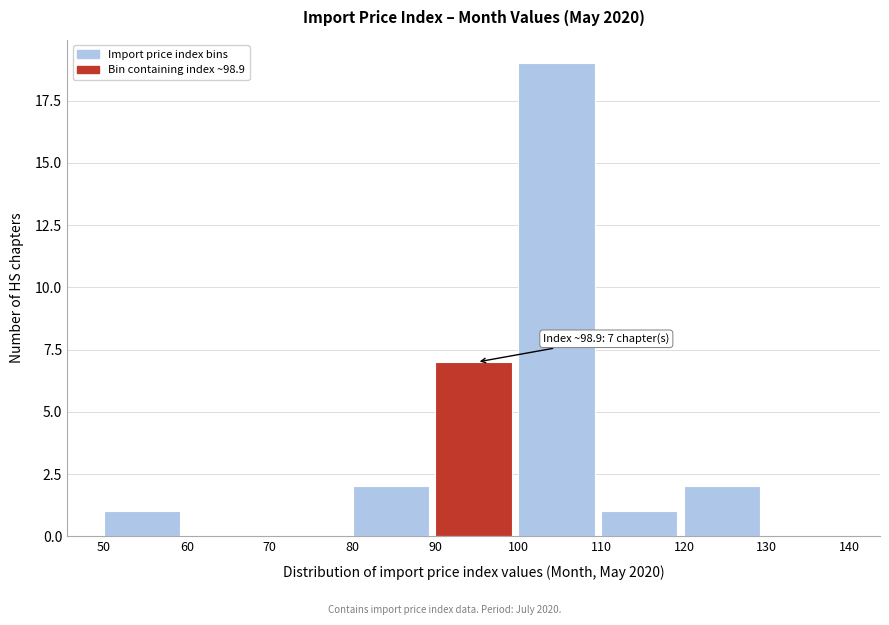

Over which range of the x-axis is the bar tallest?

100 to 110